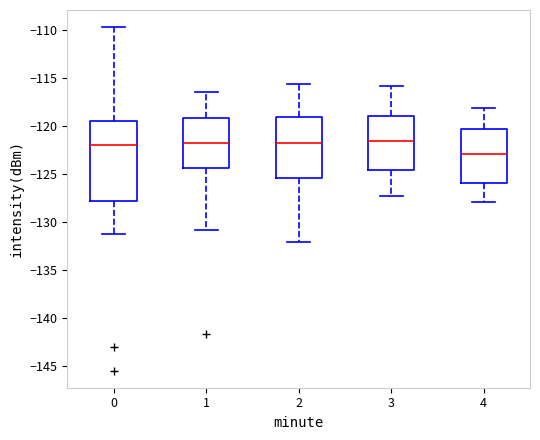

Where does the median line of the box at x = 1 sit on the y-axis? The values are not printed on the chart, so give them approximately, as read against the axis.

-121.5